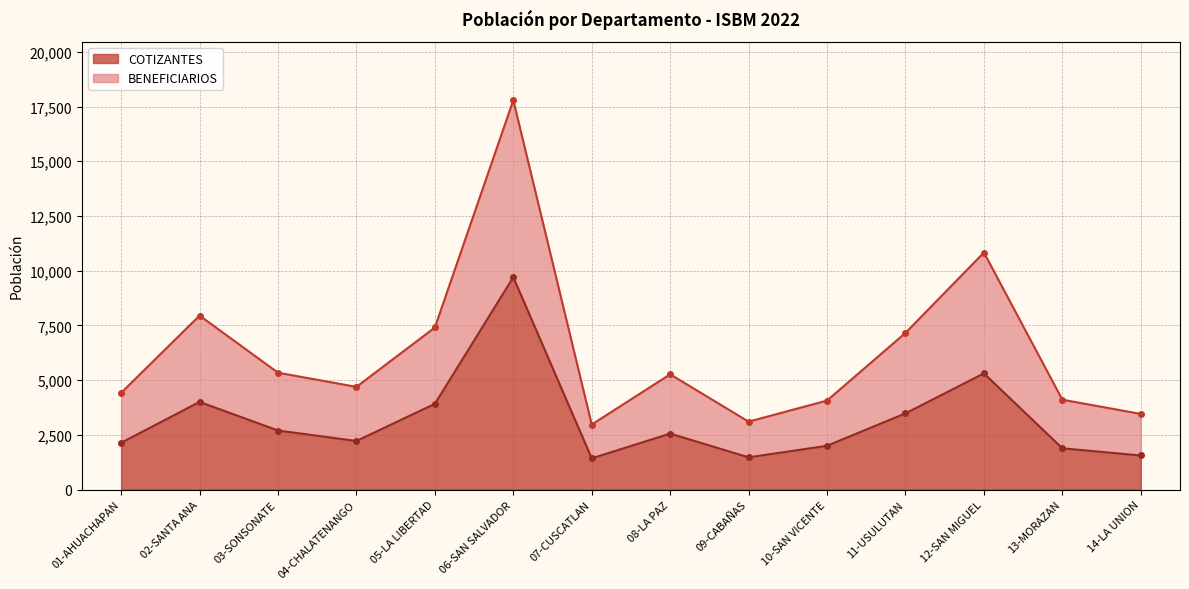

At which label does BENEFICIARIOS reach its minimum?

07-CUSCATLAN